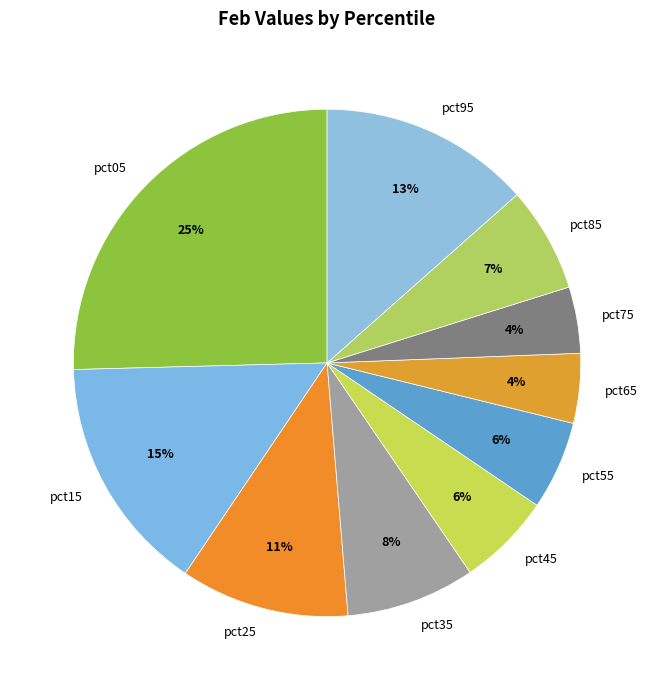

Does pct35 represent more than half of the total?

No